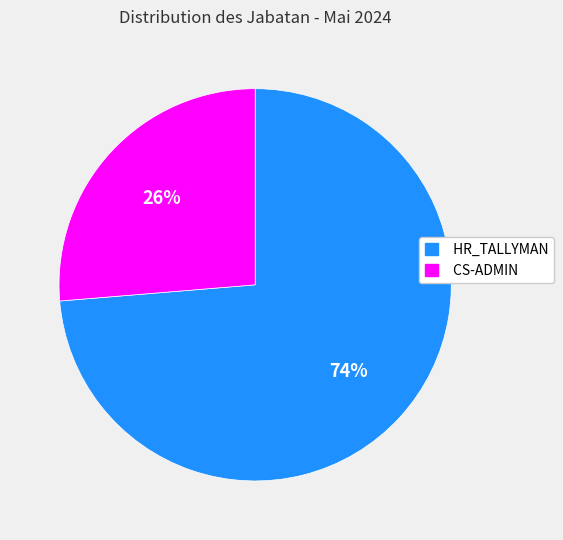

What is the largest slice in the pie chart?

HR_TALLYMAN